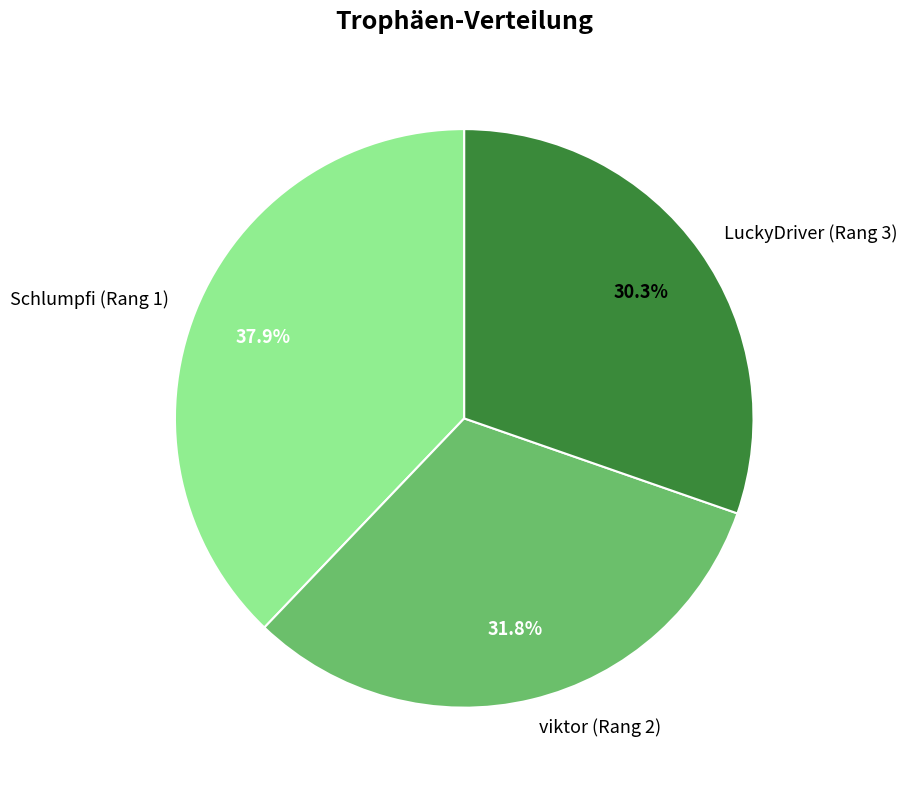

Rank the categories by value from highest to lowest.

Schlumpfi (Rang 1), viktor (Rang 2), LuckyDriver (Rang 3)